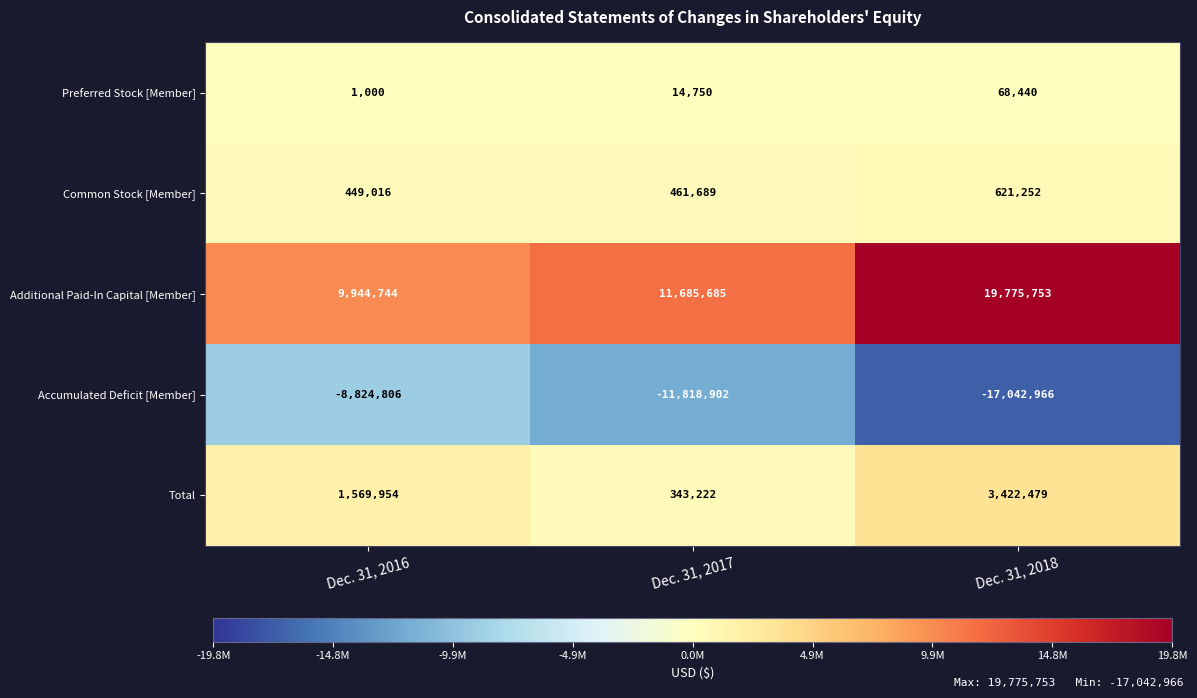

List the series in order of their peak value, lowest first.

Accumulated Deficit [Member], Preferred Stock [Member], Common Stock [Member], Total, Additional Paid-In Capital [Member]